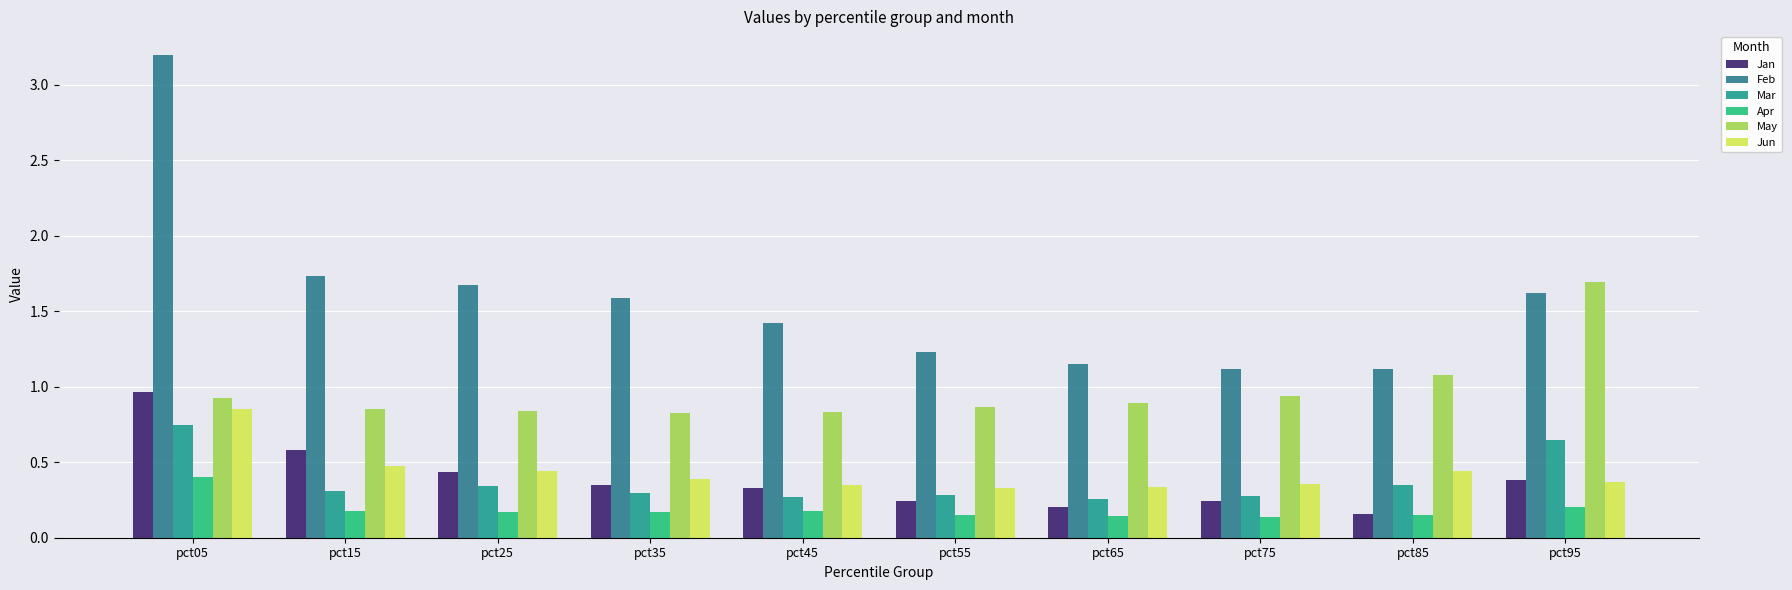

Does the chart contain any negative values?

No